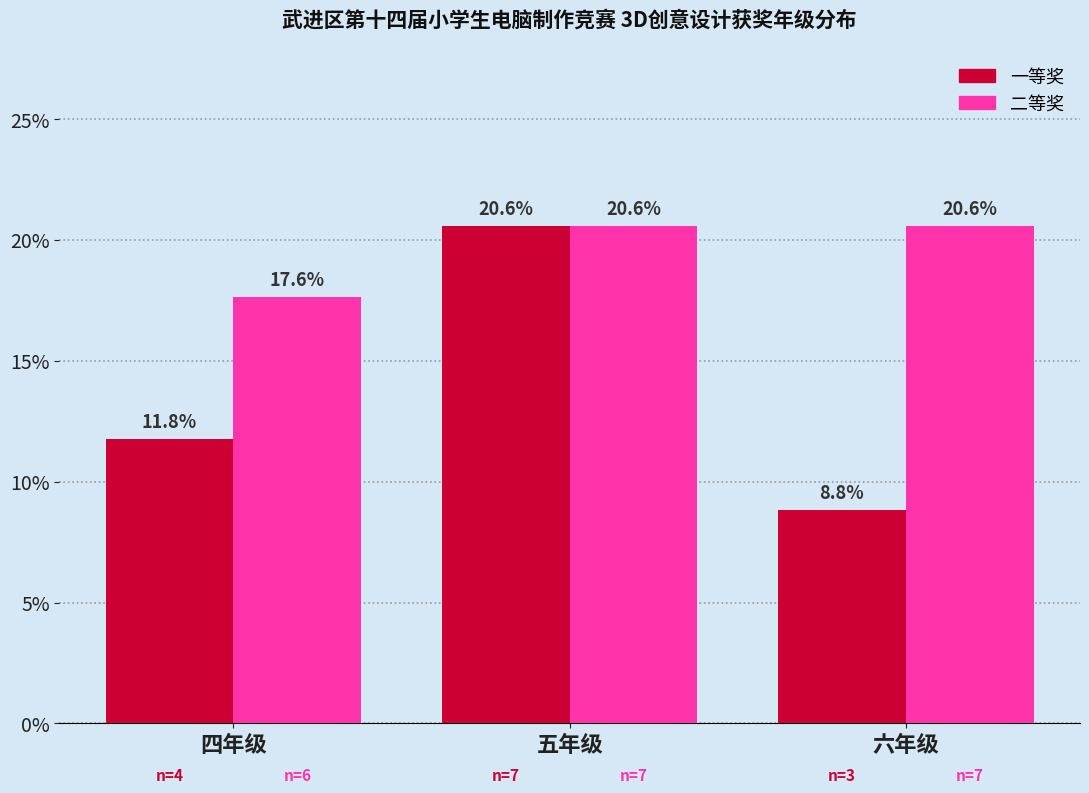

Reading right to left, transcribe all the data shown in this chart.

一等奖: 8.8	20.6	11.8
二等奖: 20.6	20.6	17.6